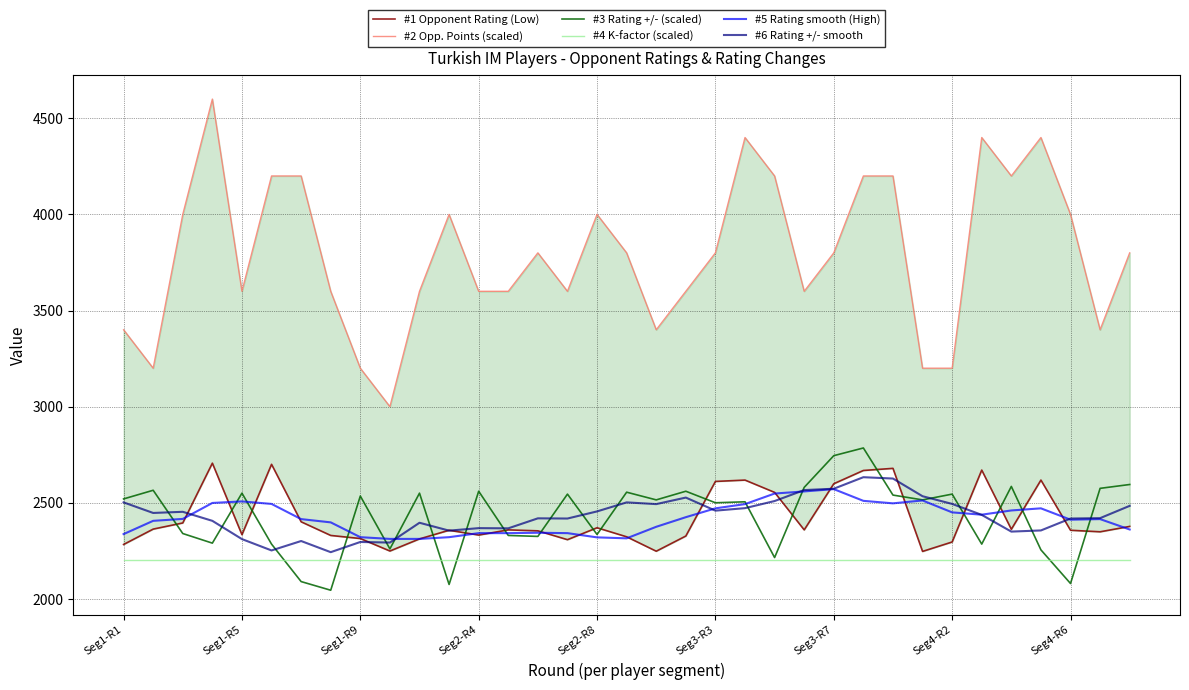

The value of #4 K-factor (scaled) at Seg1-R9 is 2200. True or false?

True